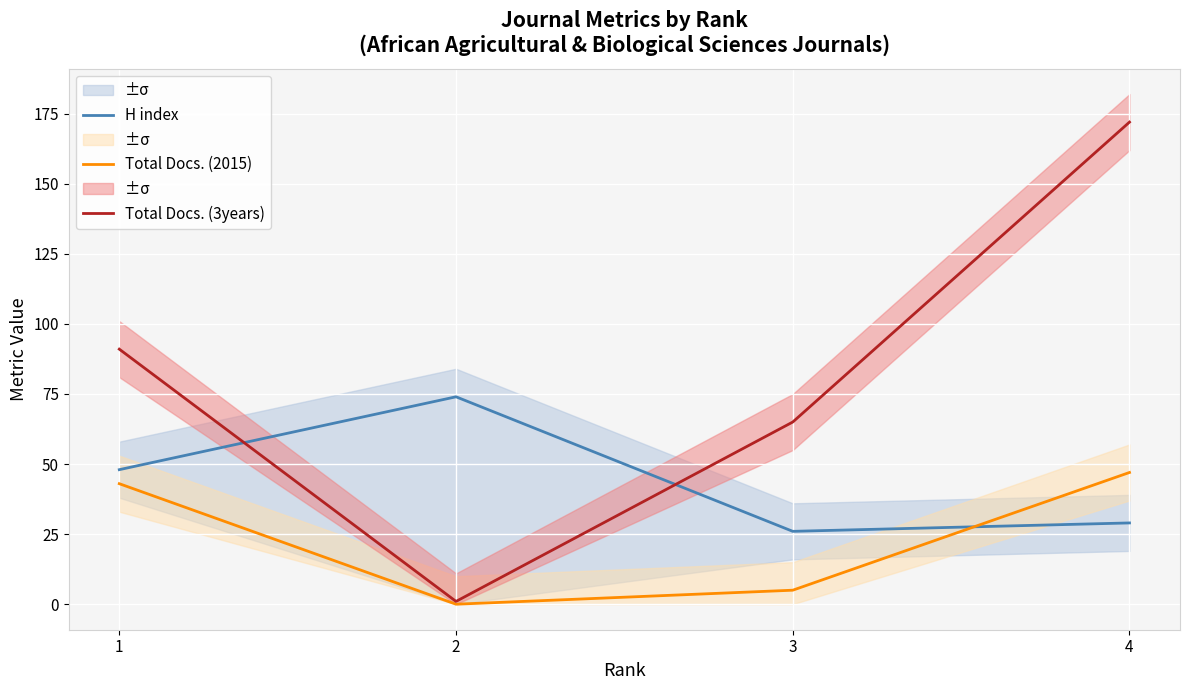

What is the difference between the maximum and minimum values in the Total Docs. (3years) series?

171